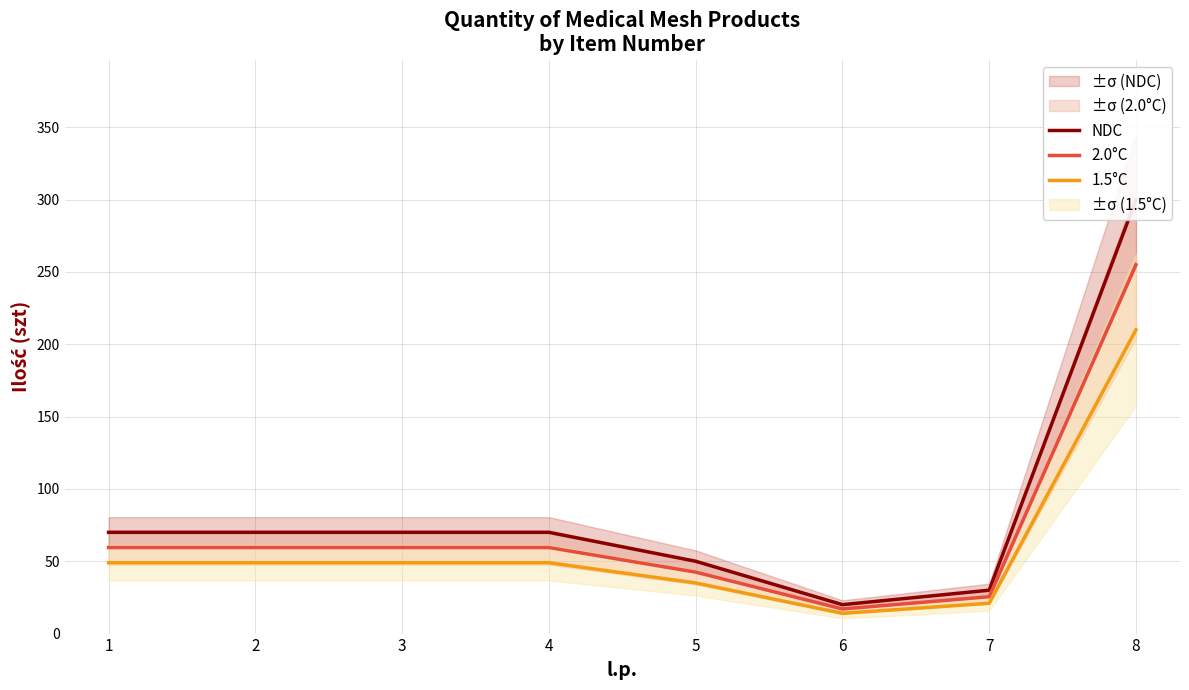

Which has a higher value, 2 or 1?

2